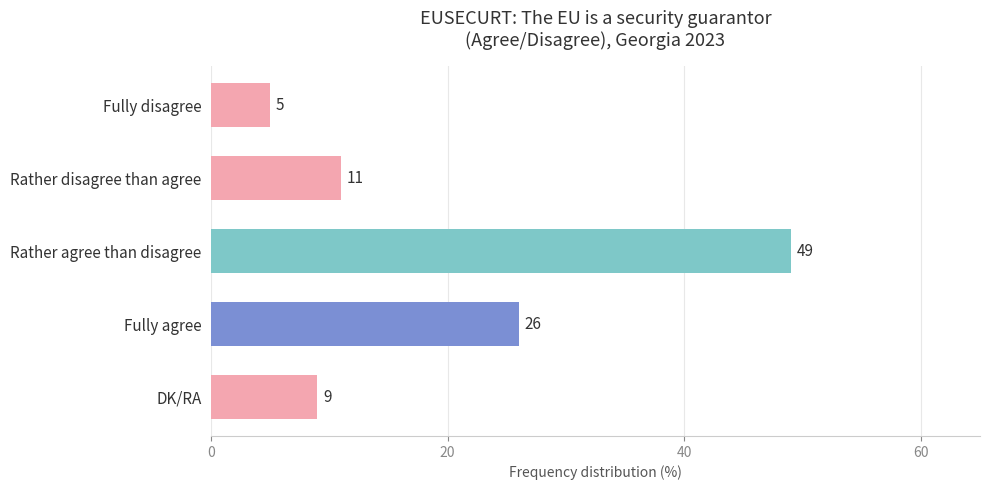

At which label is the value closest to 27?

Fully agree